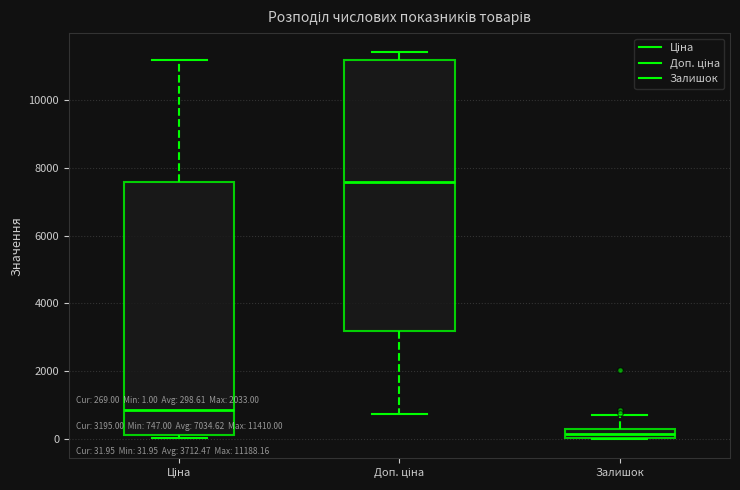

Comparing the boxes themselves (not the whiskers), which one is the tallest?

Доп. ціна